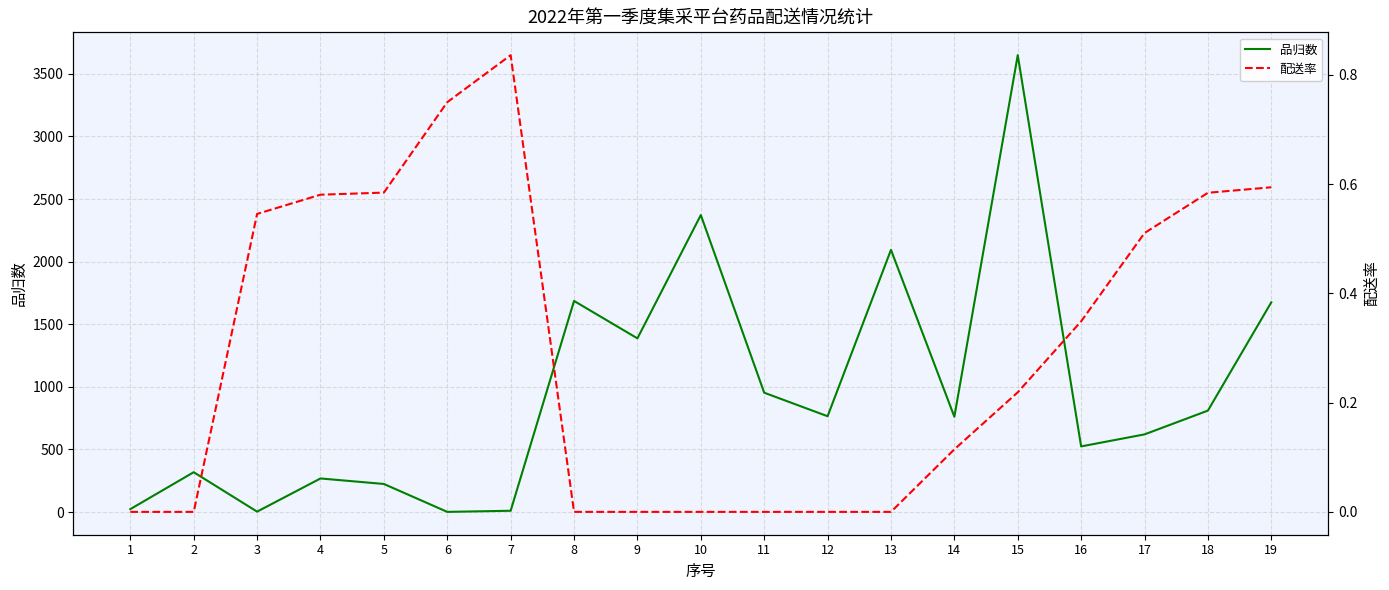

At which category is the sum across all series the highest?

15